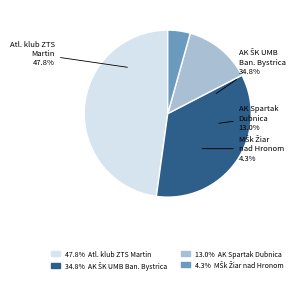

How many segments does this pie chart have?

4